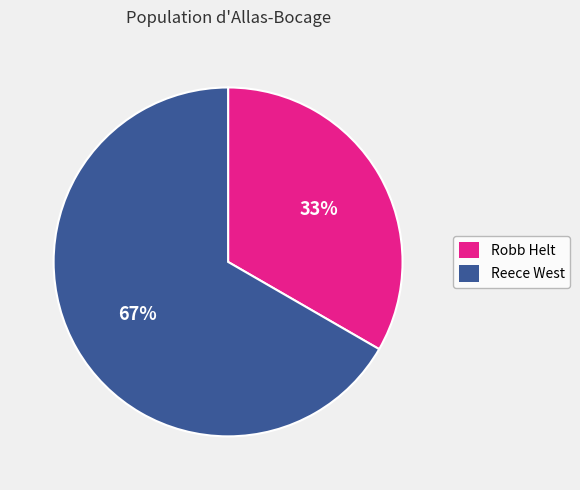

To the nearest percent, what is the combined percentage of Robb Helt and Reece West?

100%